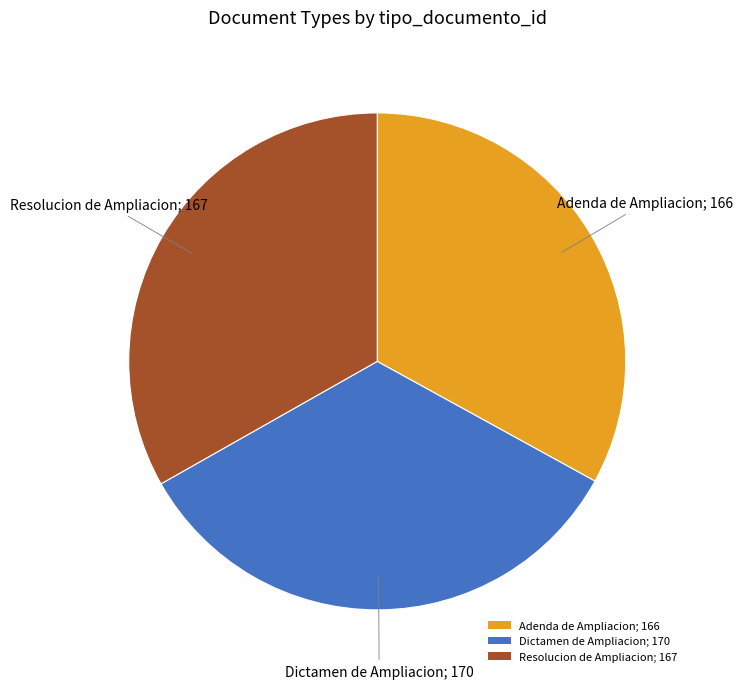

Which category has the biggest portion of the pie?

Dictamen de Ampliacion